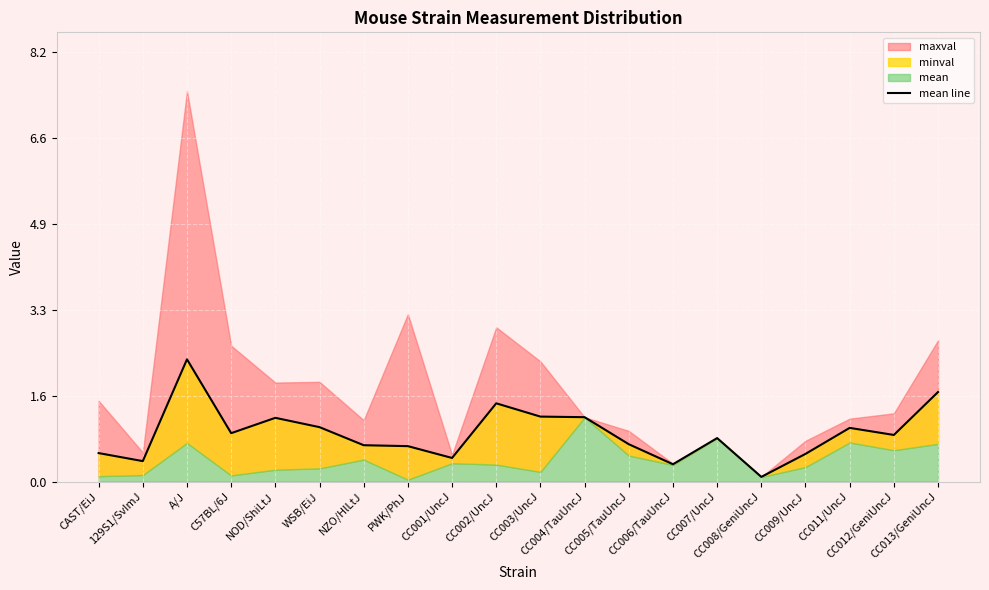

How many lines are shown in the chart?

1